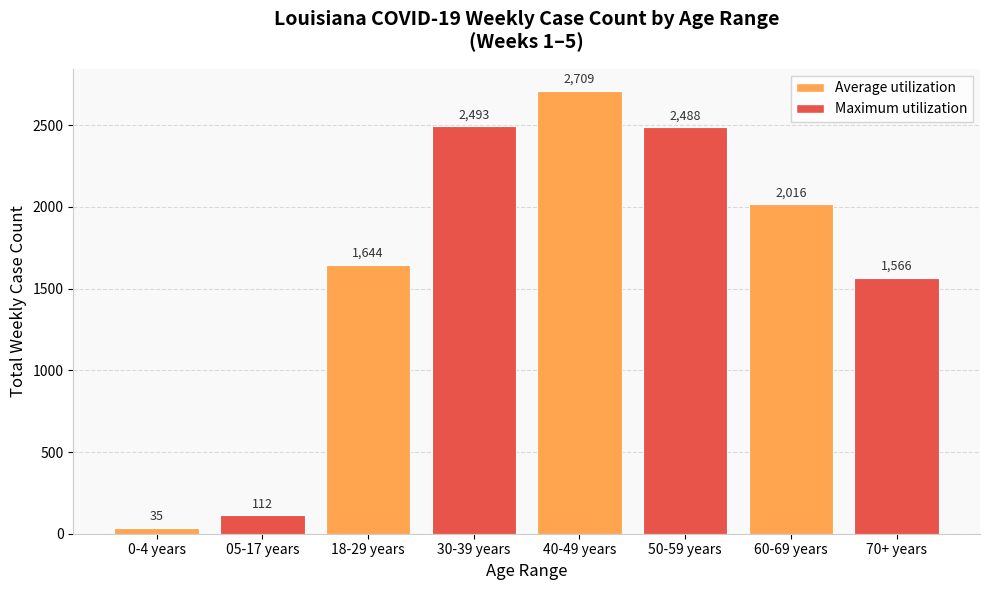

What value does the data have at 60-69 years, to the nearest 50?

2000